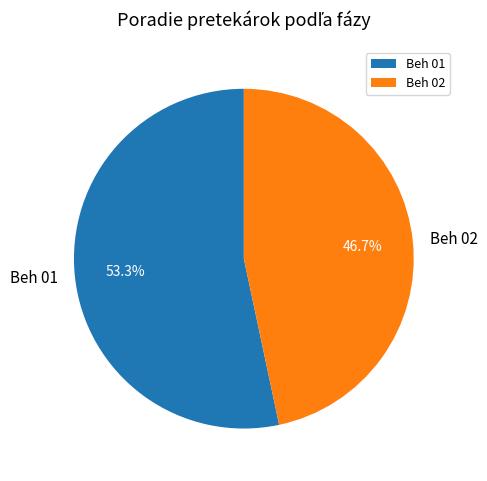

Which slice is the smallest?

Beh 02